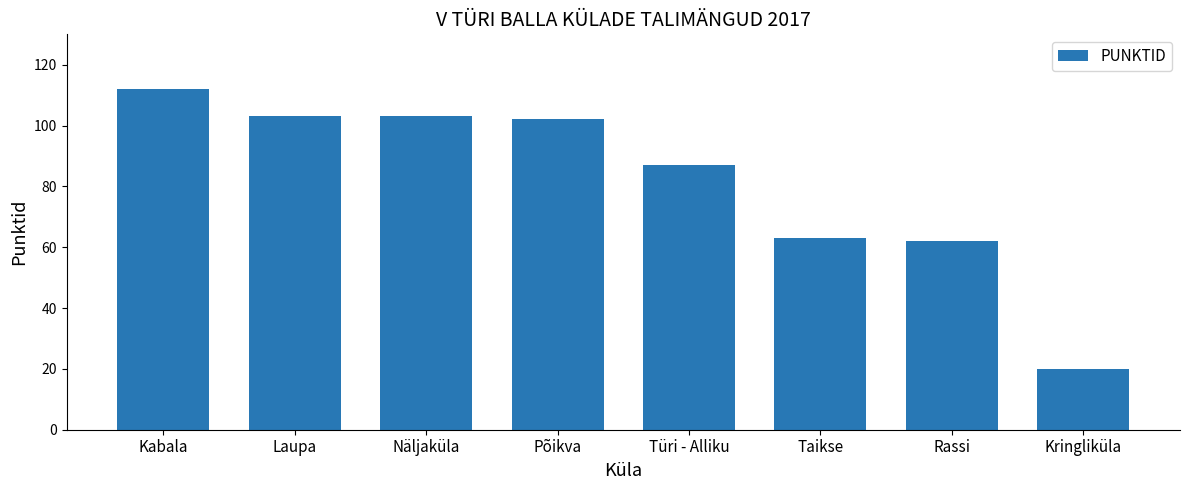

What is the difference between the maximum and second lowest values?

50